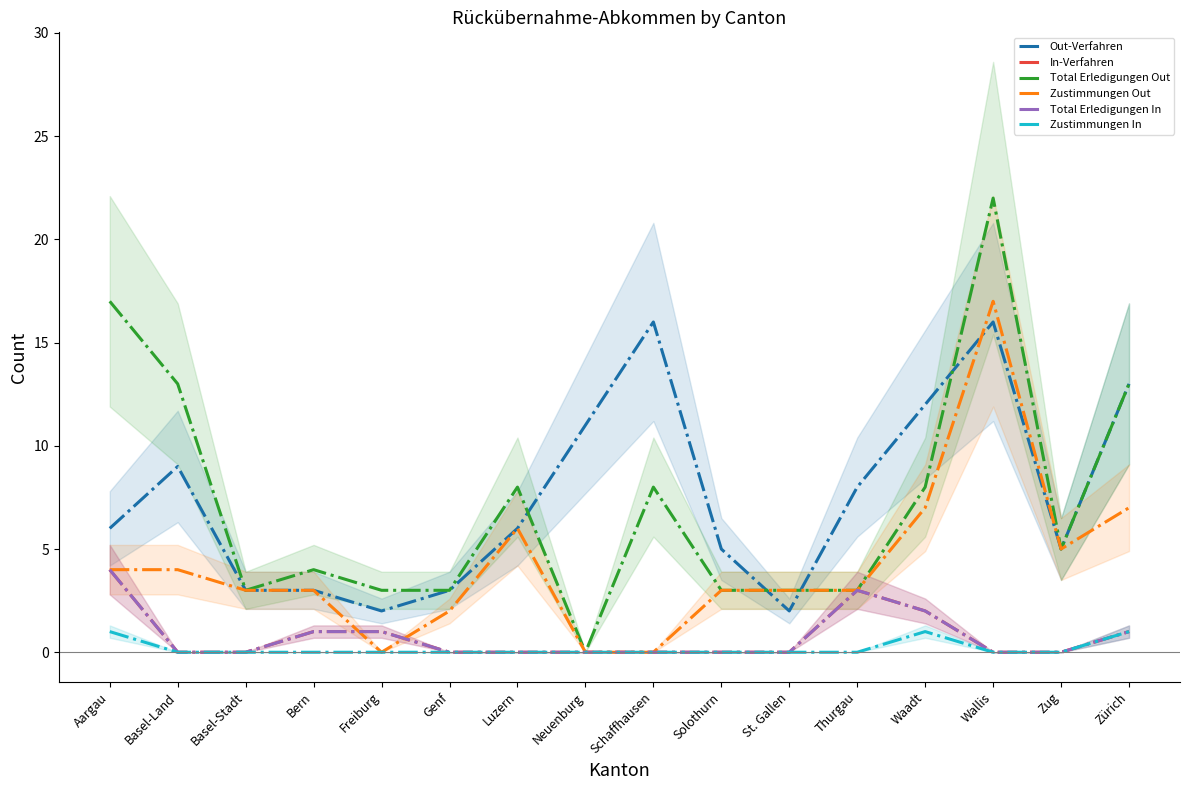

What is the average value of the Total Erledigungen Out series?

7